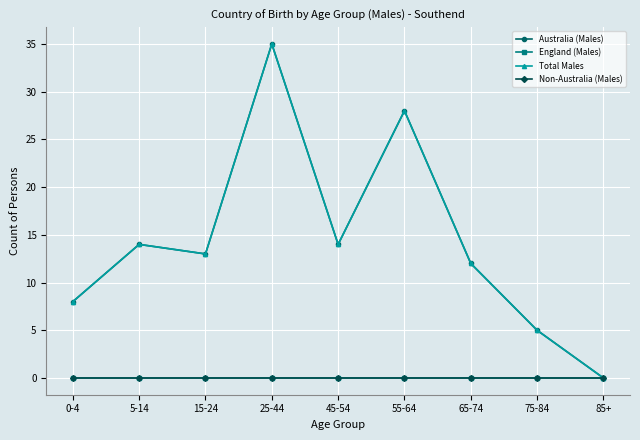

What is the sum of all Total Males values?

129